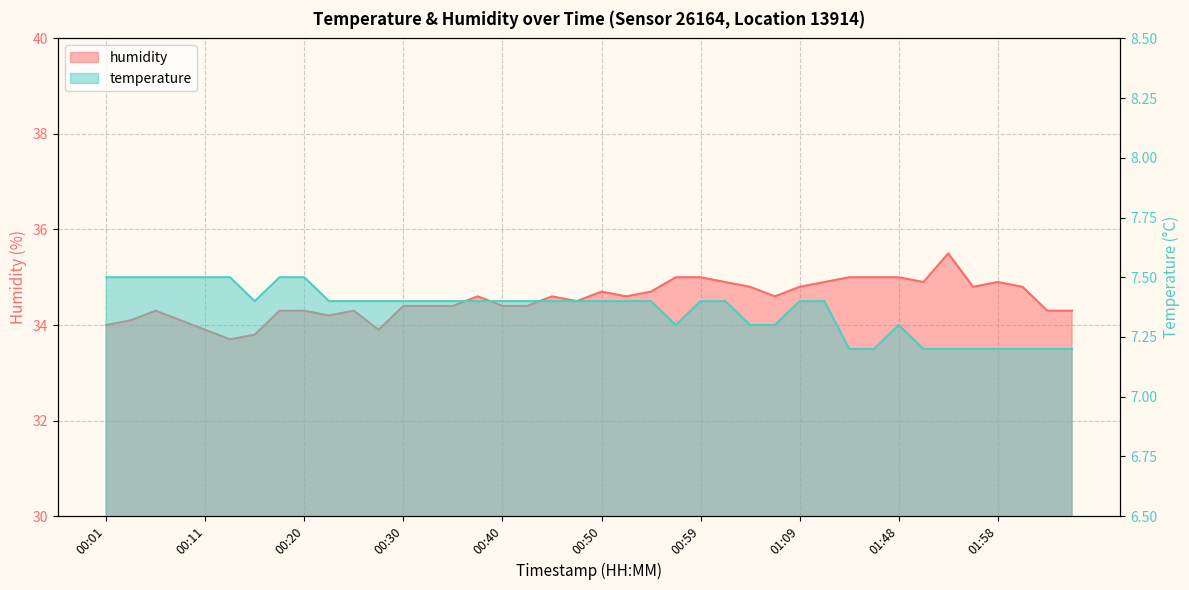

True or false: temperature and humidity cross at least once.

False